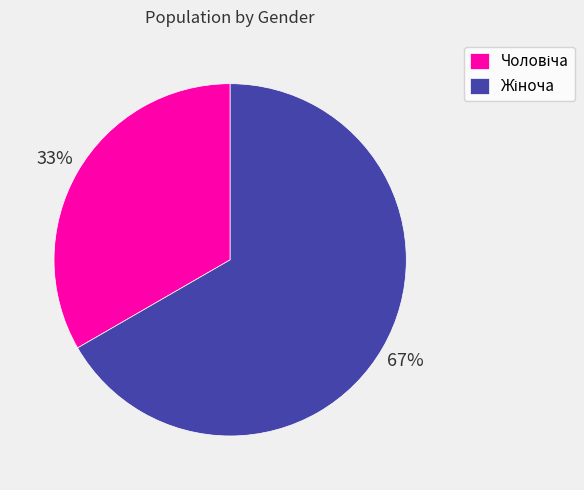

Is there any slice that represents more than half of the pie?

Yes